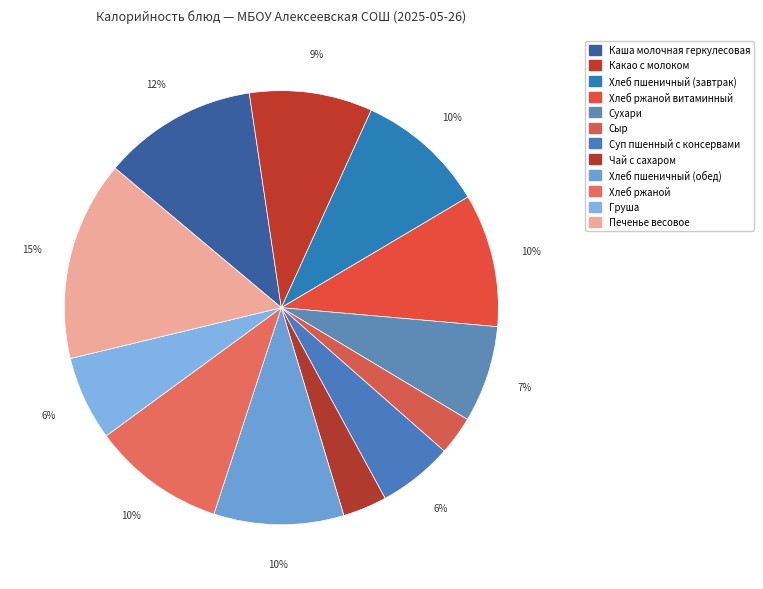

To the nearest percent, what is the combined percentage of Какао с молоком and Печенье весовое?

24%